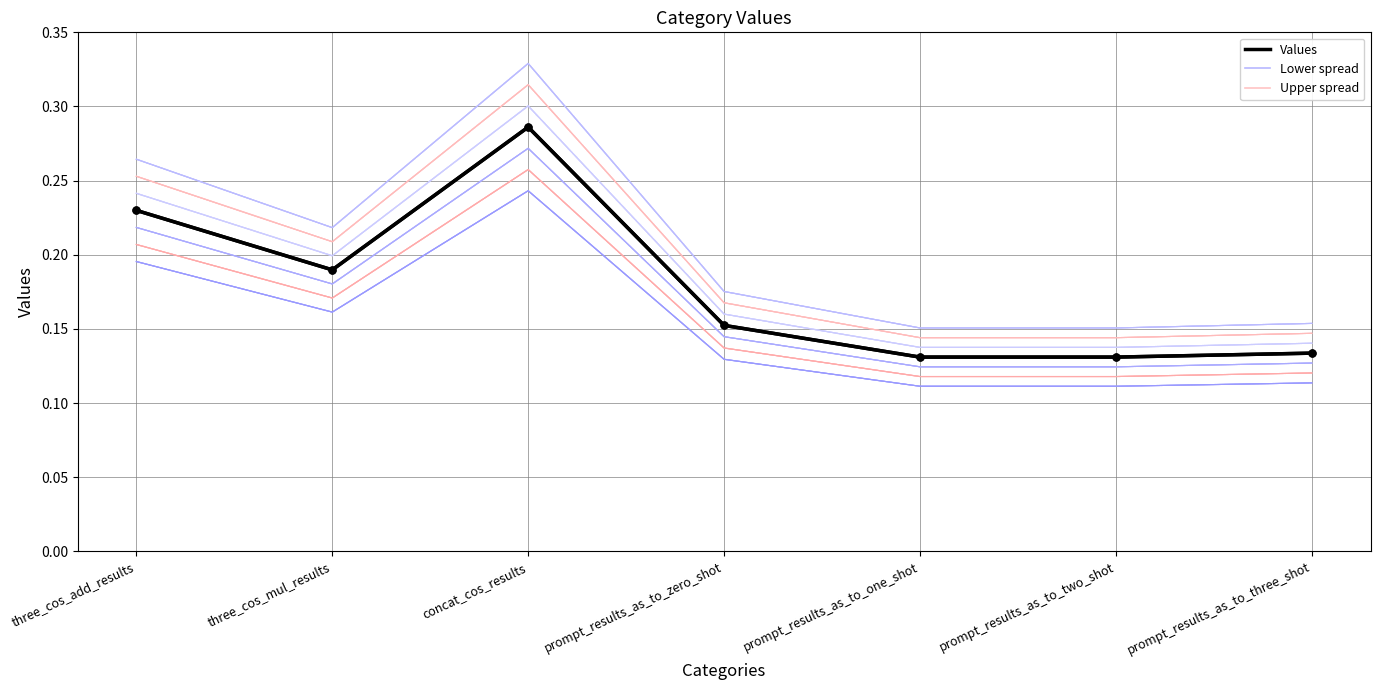

True or false: the data shows 0.1 at prompt_results_as_to_one_shot.

True